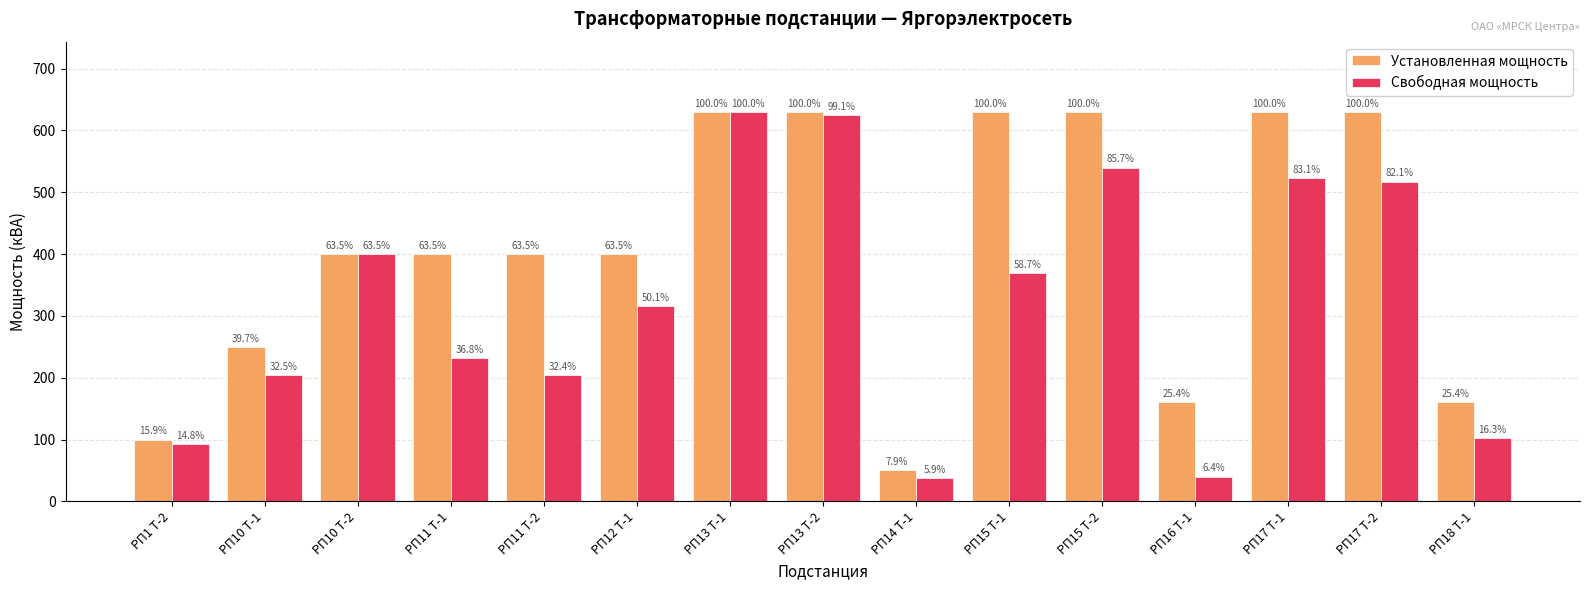

Does the chart contain stacked bars?

No